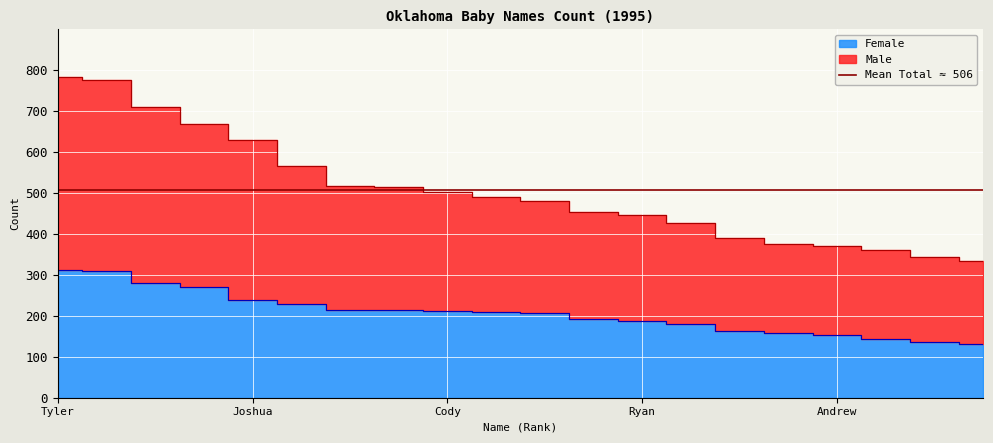

Where is Female nearest to the value 221?

Brandon